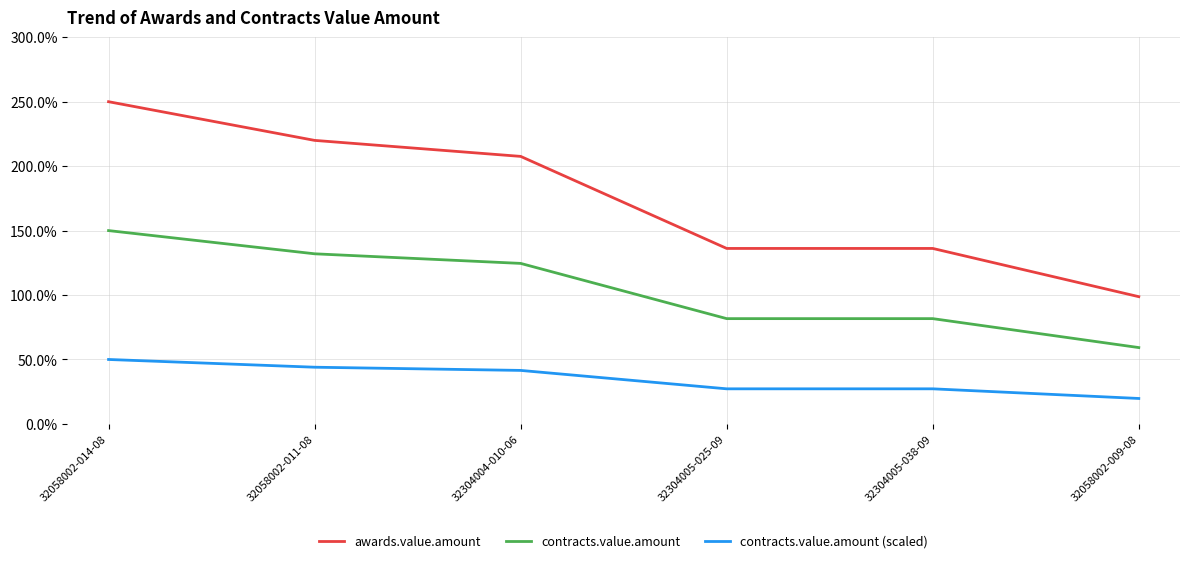

What is the approximate value of awards.value.amount at 32058002-009-08?

98.7